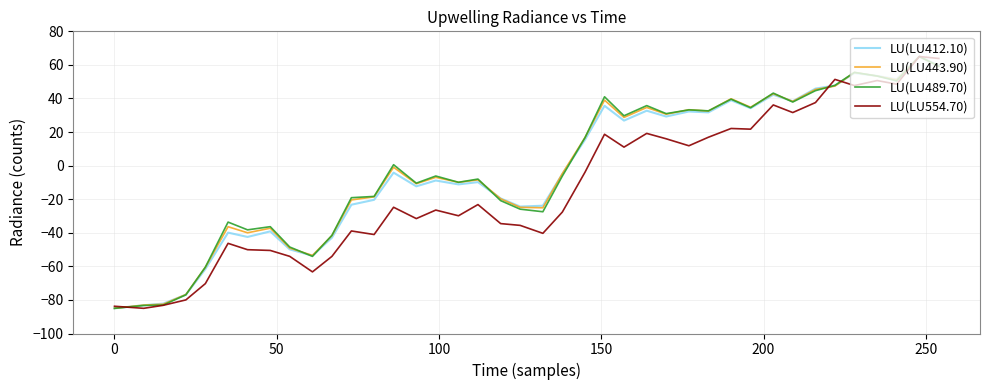

What is the minimum value for LU(LU412.10)?

-85.0